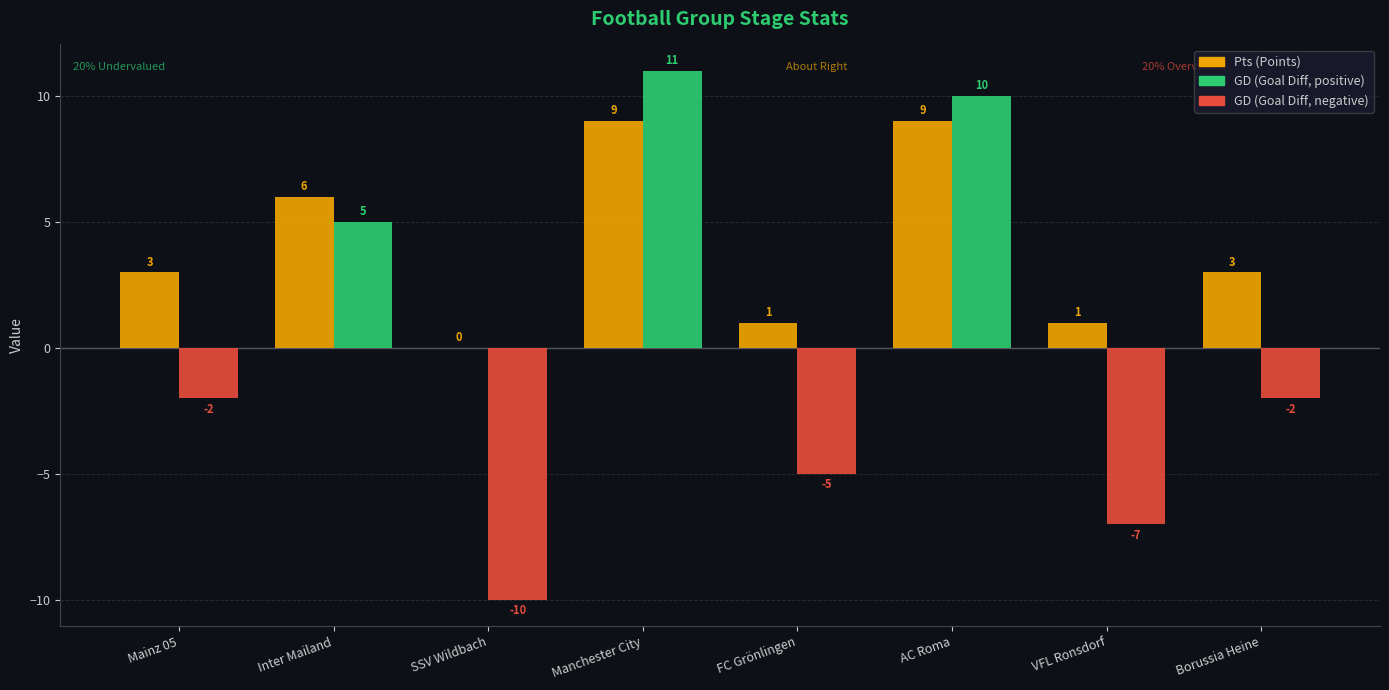

What is the total value across all series at FC Grönlingen?

-4